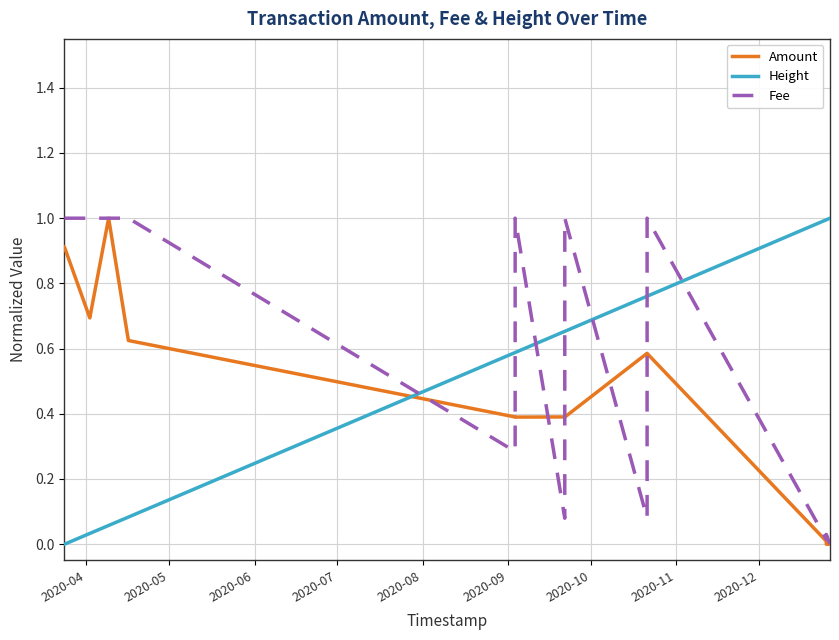

After their last crossing, which series has the higher values: Height or Fee?

Height